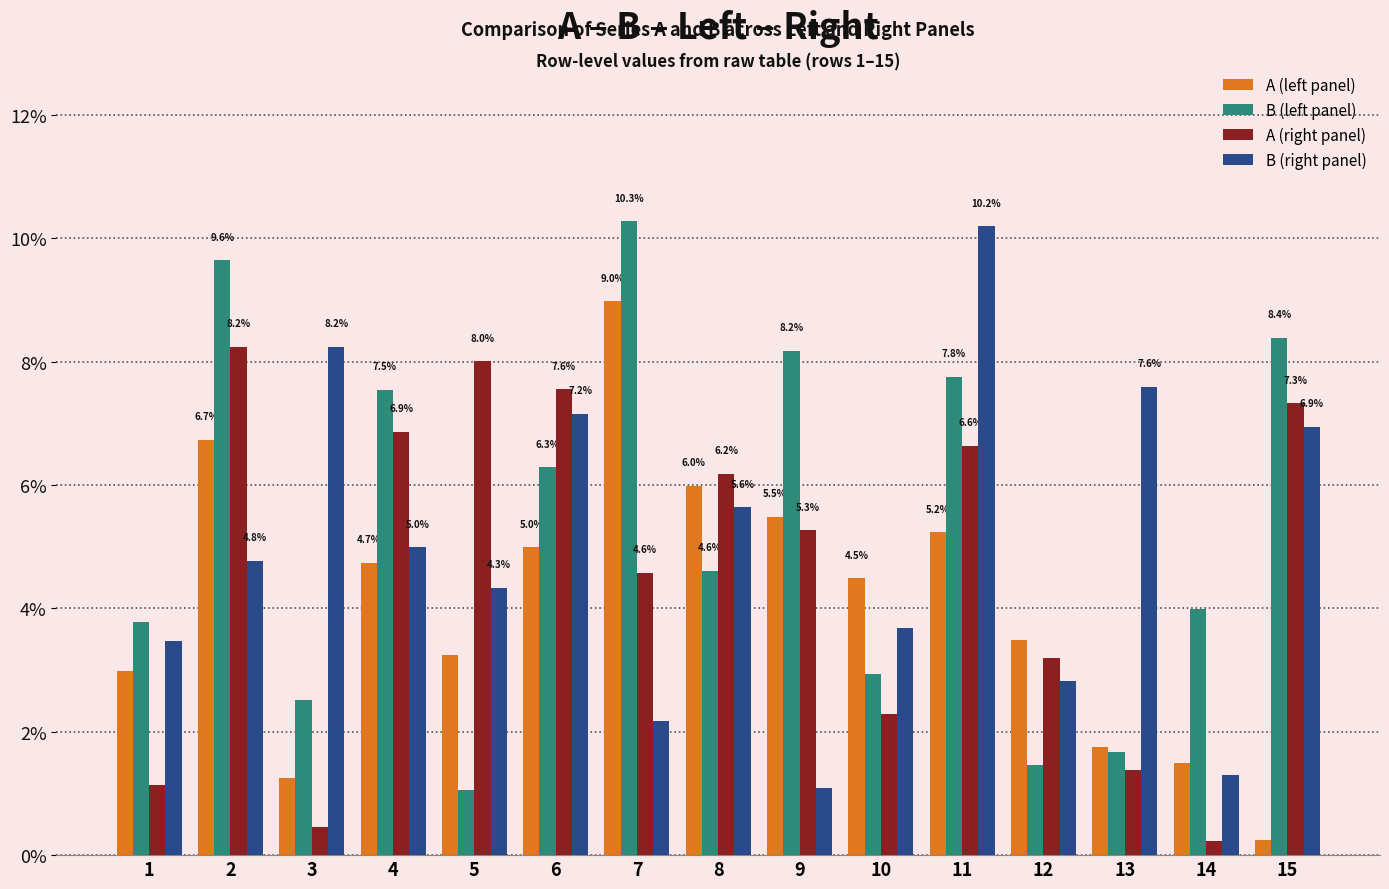

Where is B (right panel) nearest to the value 5?

4